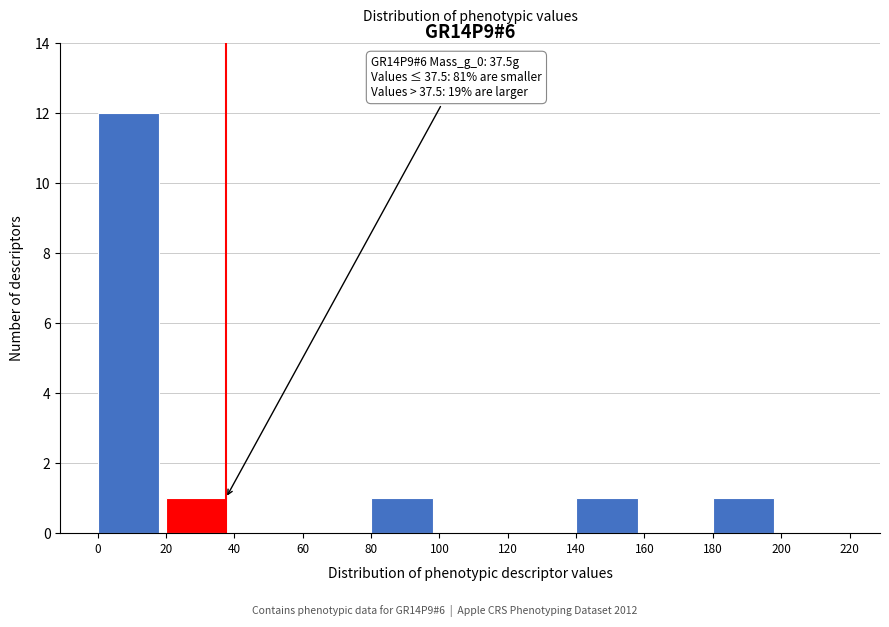

Over which range of the x-axis is the bar tallest?

0 to 20